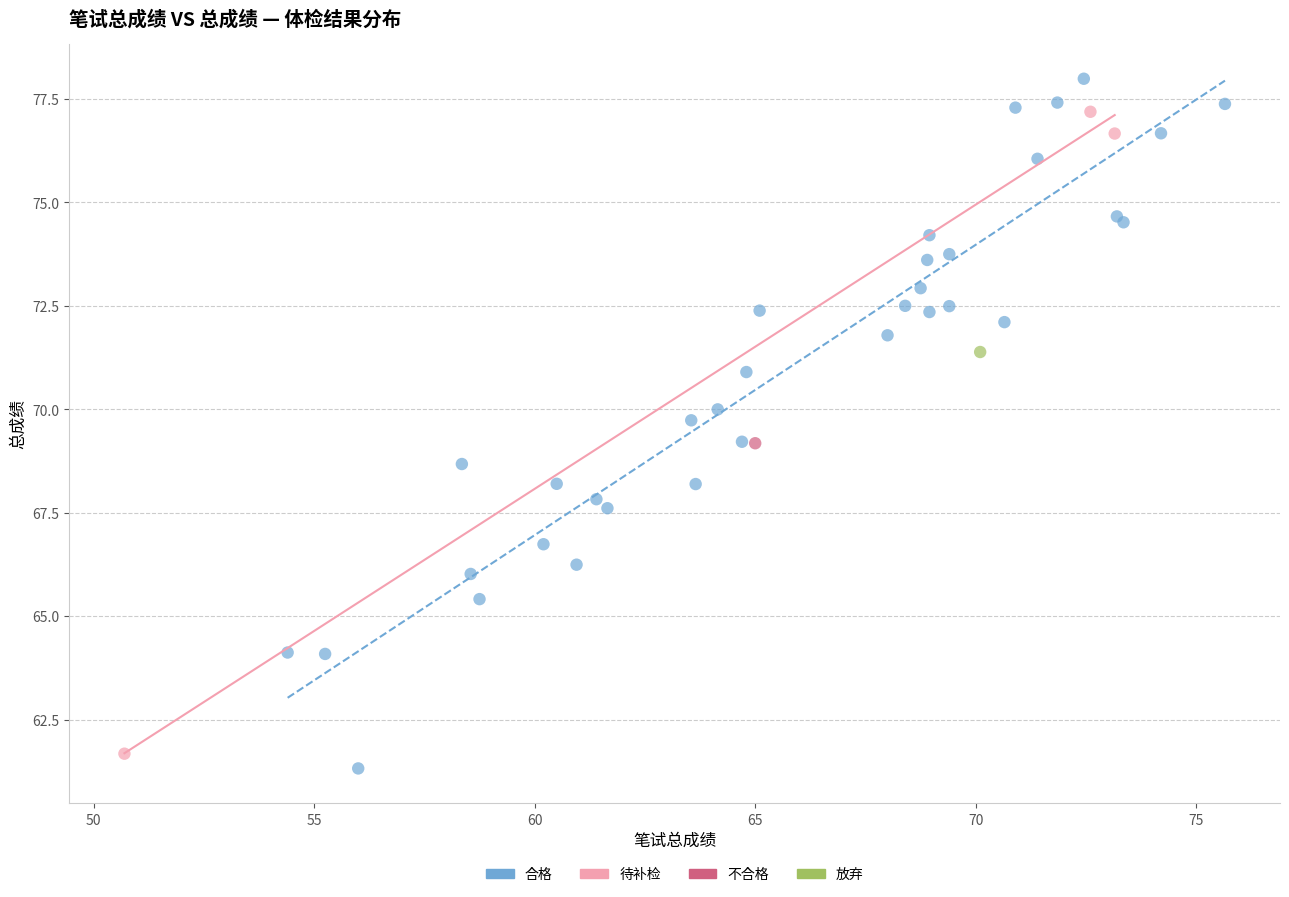

Which series reaches the minimum Y coordinate?

合格